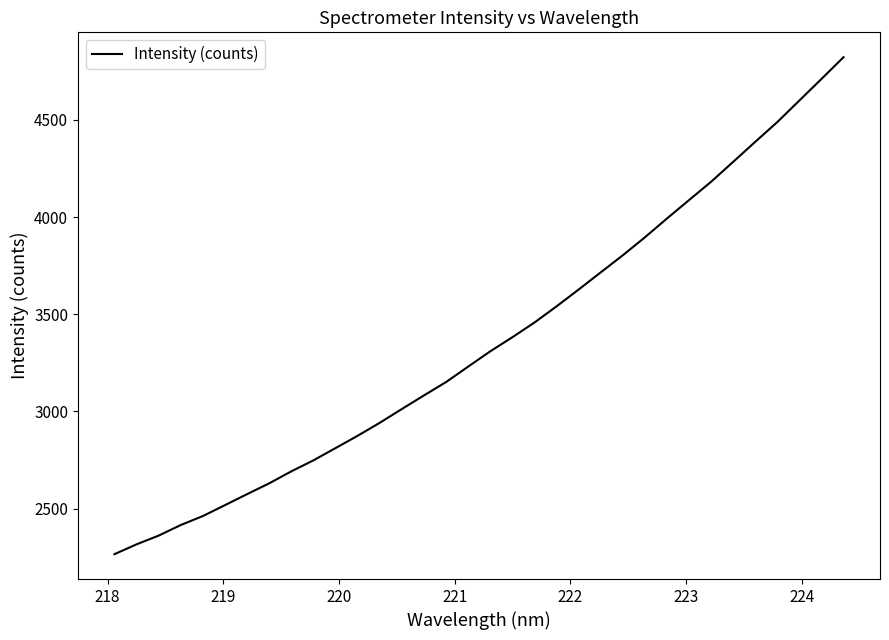

Reading right to left, extract all data points from this chart.

4822.7	4710.7	4600.0	4489.1	4387.3	4284.3	4181.8	4087.5	3992.7	3895.8	3803.4	3715.5	3627.2	3540.6	3457.3	3381.7	3309.3	3230.6	3151.1	3082.4	3012.4	2941.5	2874.7	2811.3	2748.3	2691.6	2630.0	2574.3	2517.8	2461.6	2415.3	2360.9	2316.0	2265.3